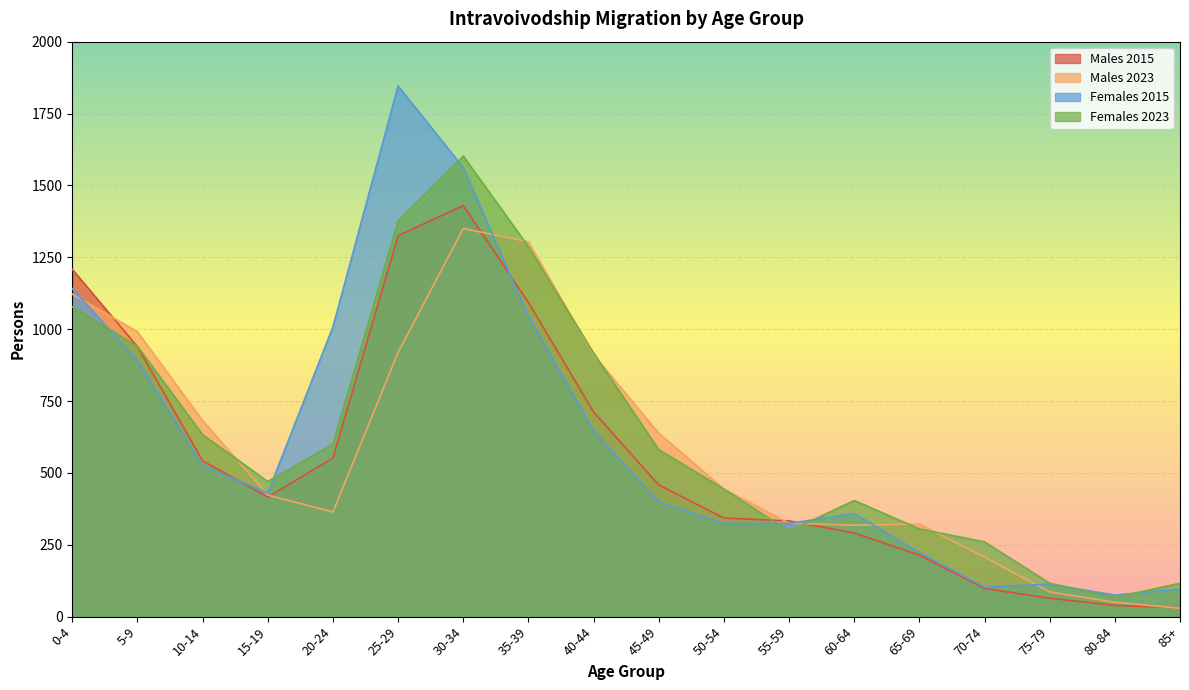

What is the average value of the Females 2023 series?

638